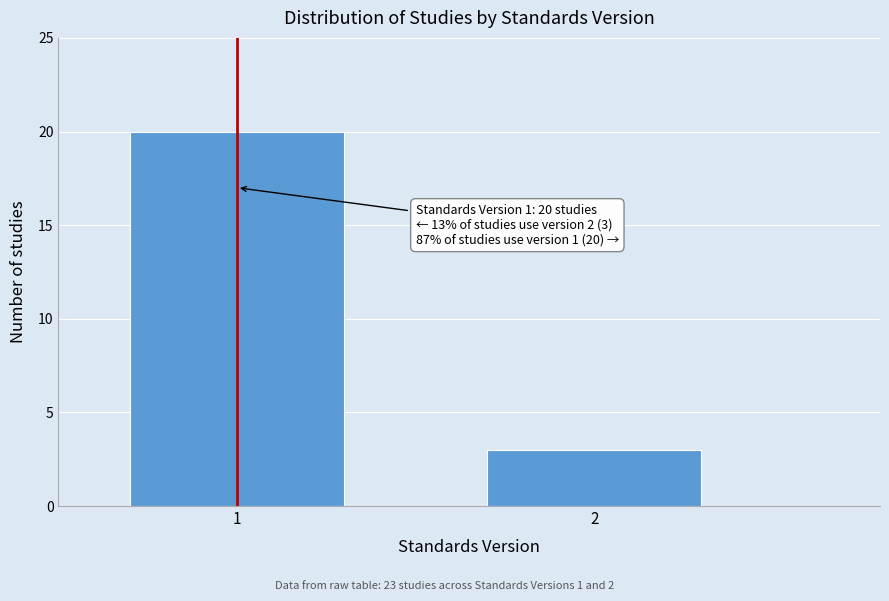

Reading right to left, transcribe all the data shown in this chart.

3	20